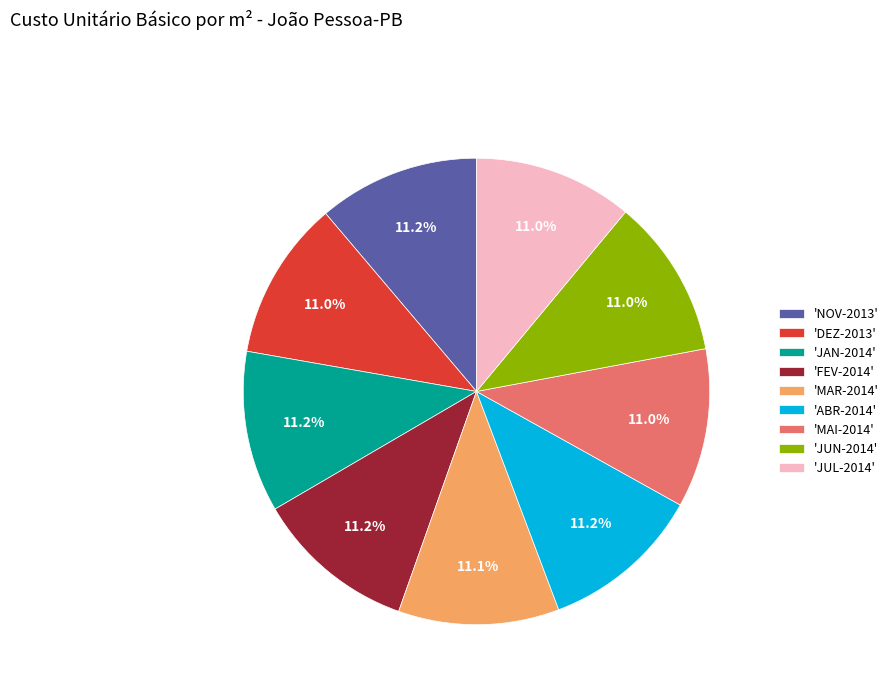

What is the ratio of the value at 'NOV-2013' to the value at 'ABR-2014'?

1.0